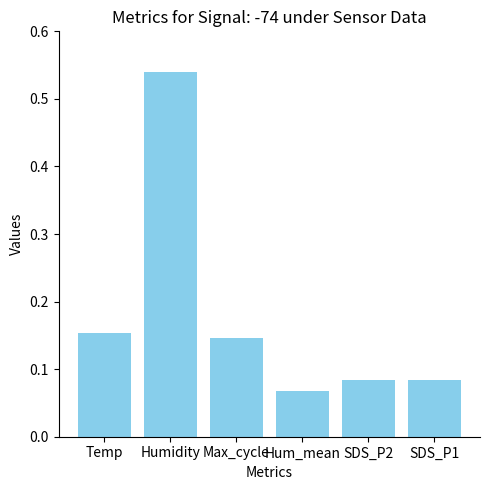

What is the label of the 3rd bar from the left?

Max_cycle